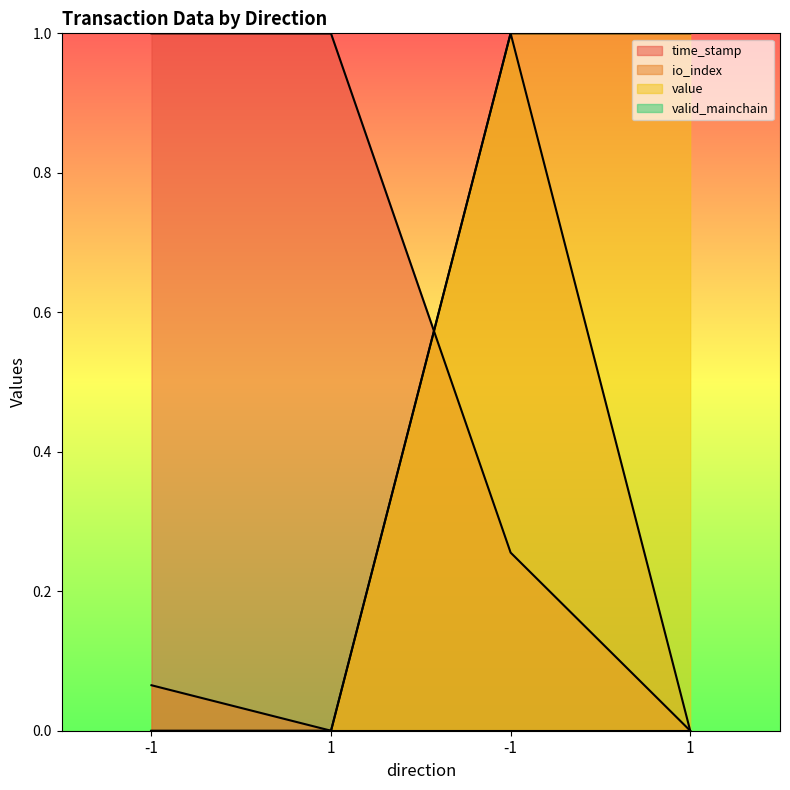

What is the total value across all series at 1?

1.0